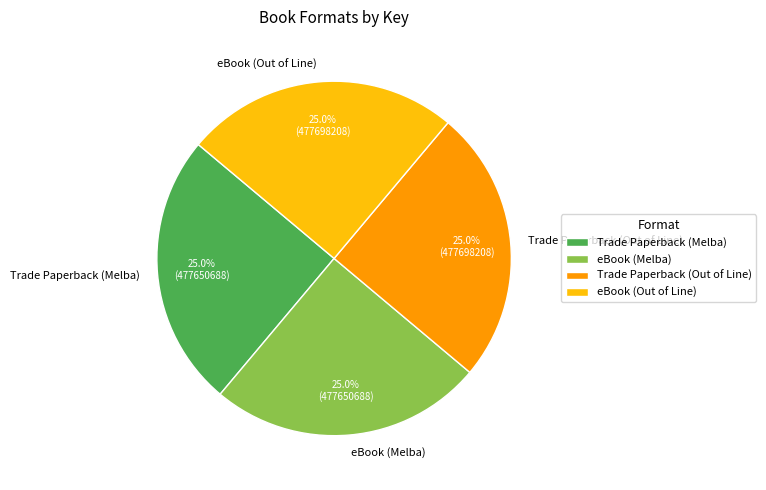

To the nearest percent, what is the combined percentage of Trade Paperback (Melba) and eBook (Out of Line)?

50%